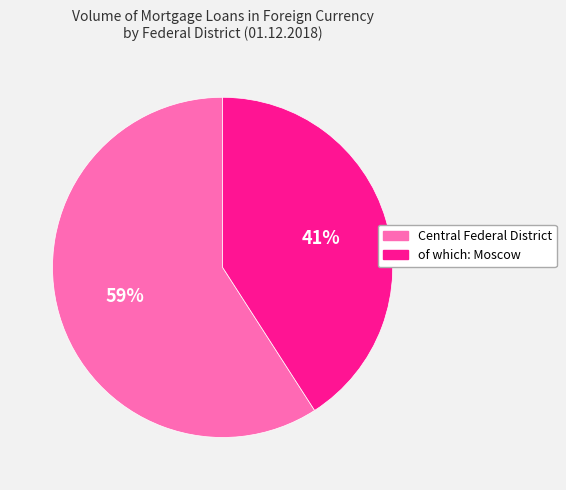

Count the number of slices in the pie.

2